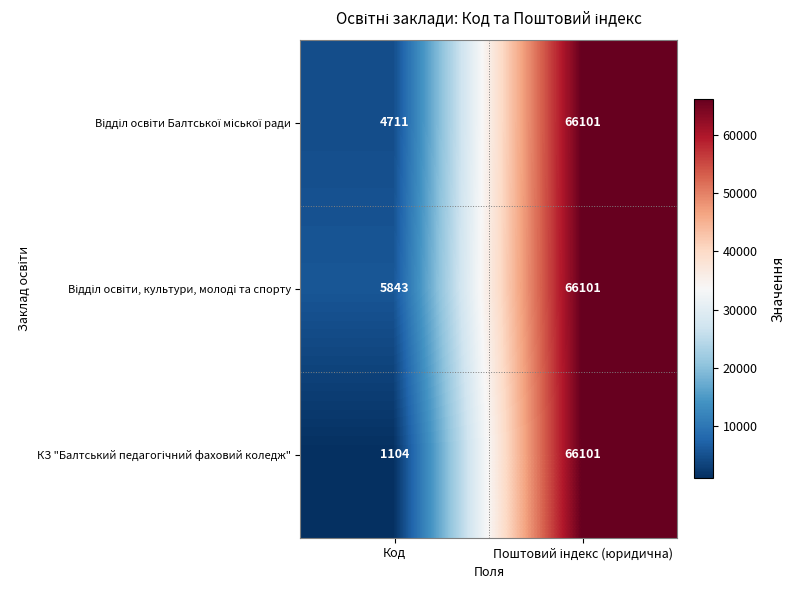

What is the spread (max minus min) of values at Код?

4739